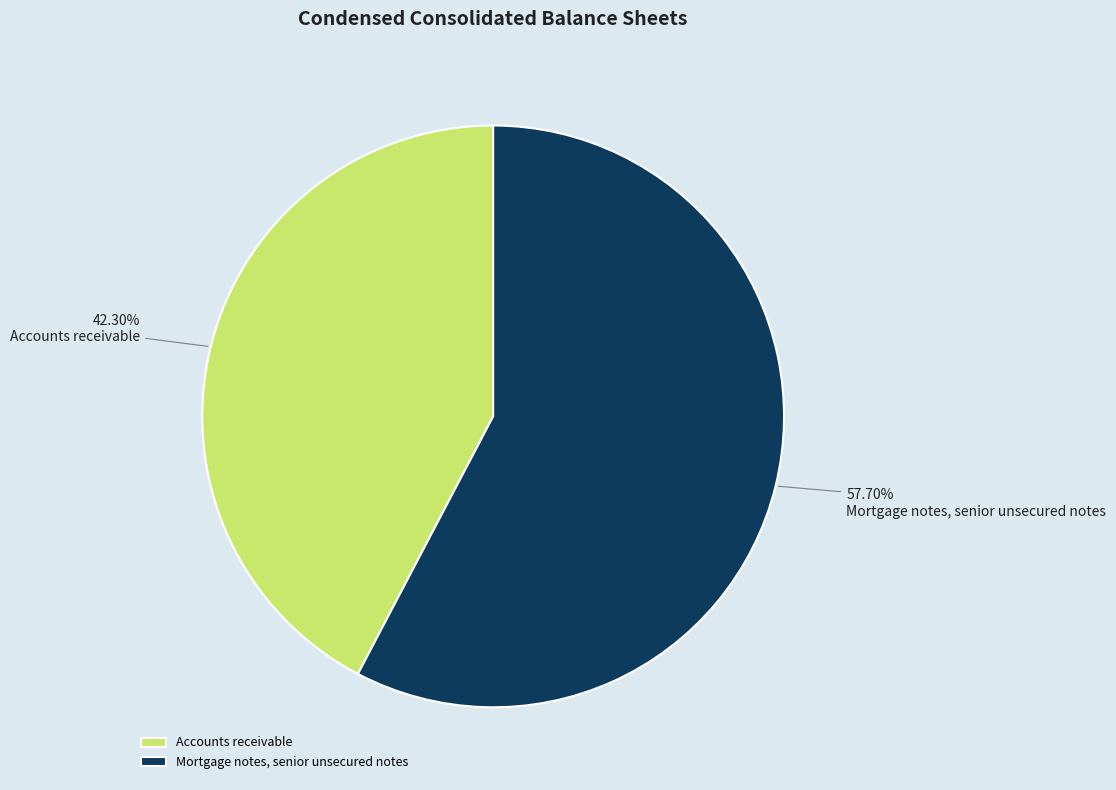

Does Mortgage notes, senior unsecured notes account for over 50% of the chart?

Yes